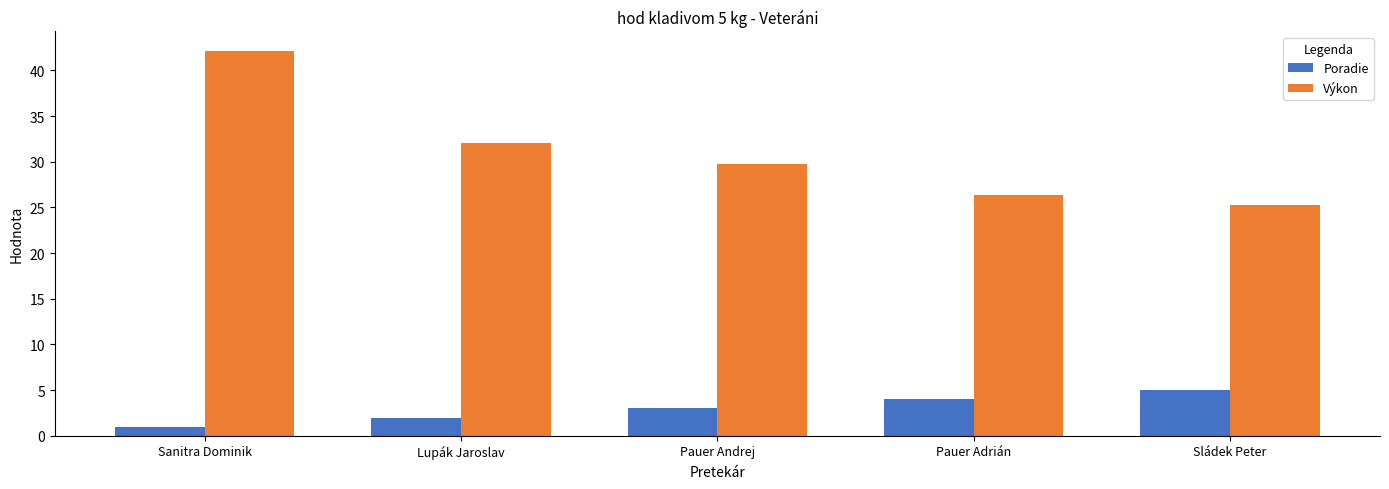

The value of Výkon at Pauer Andrej is 29.7. True or false?

True